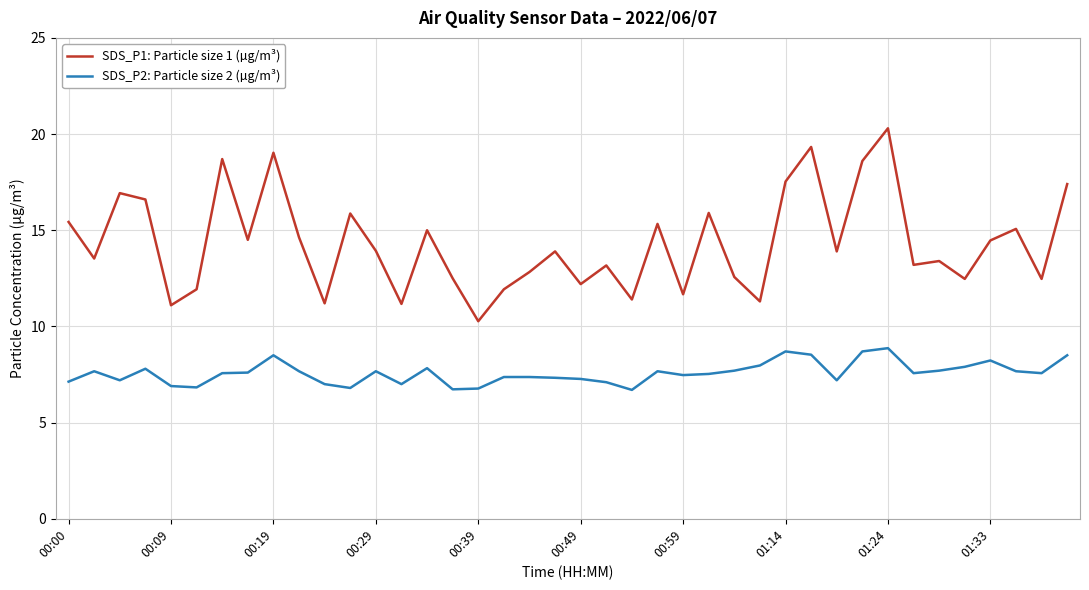

List the series in order of their overall mean, highest first.

SDS_P1: Particle size 1 (µg/m³), SDS_P2: Particle size 2 (µg/m³)